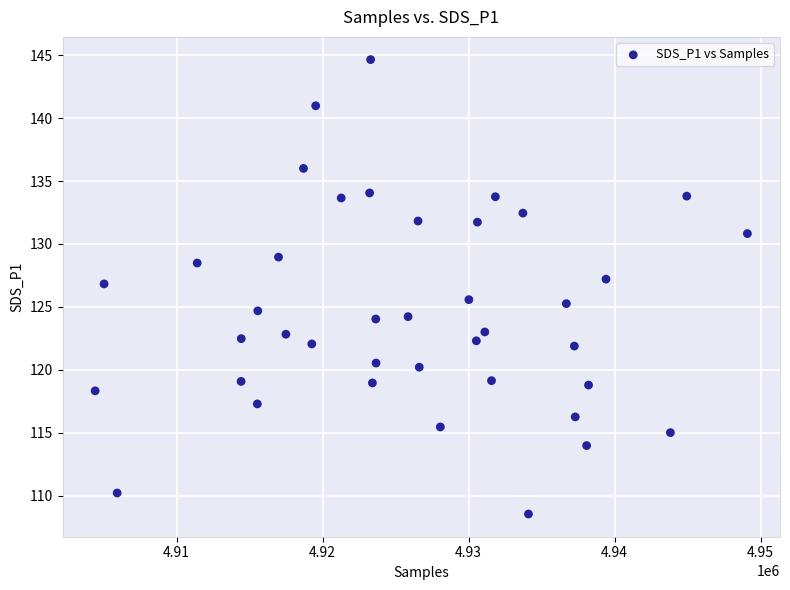

What is the range of X values (max minus min)?

44681.0